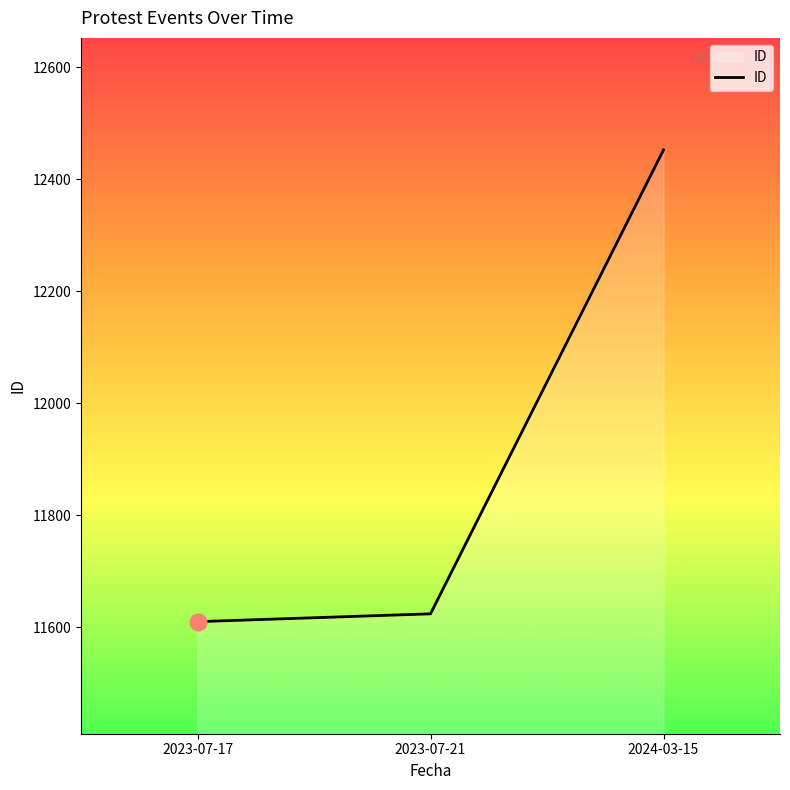

Reading left to right, extract all data points from this chart.

2023-07-17=11610	2023-07-21=11624	2024-03-15=12452